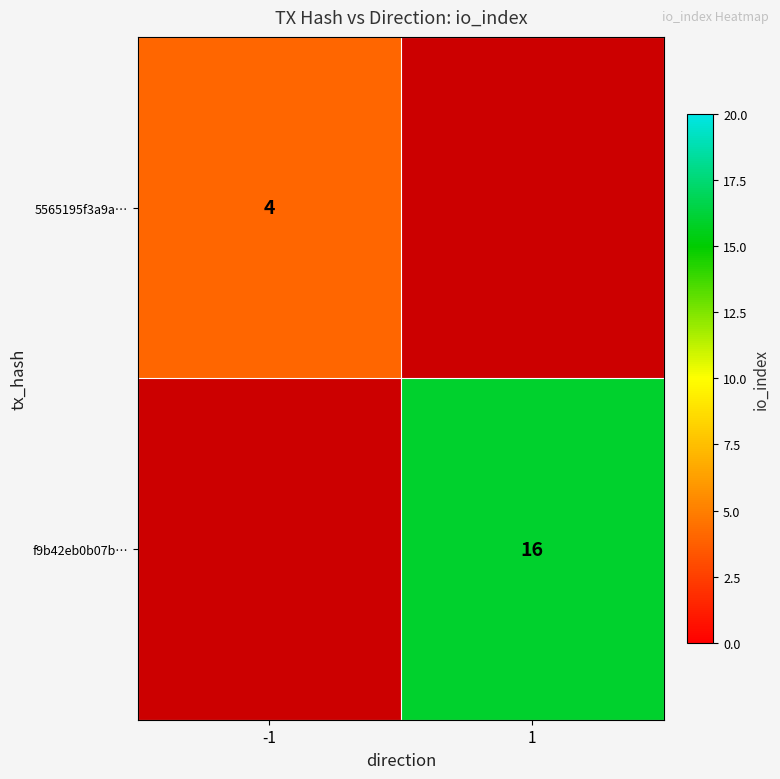

Count the number of data series in this chart.

2